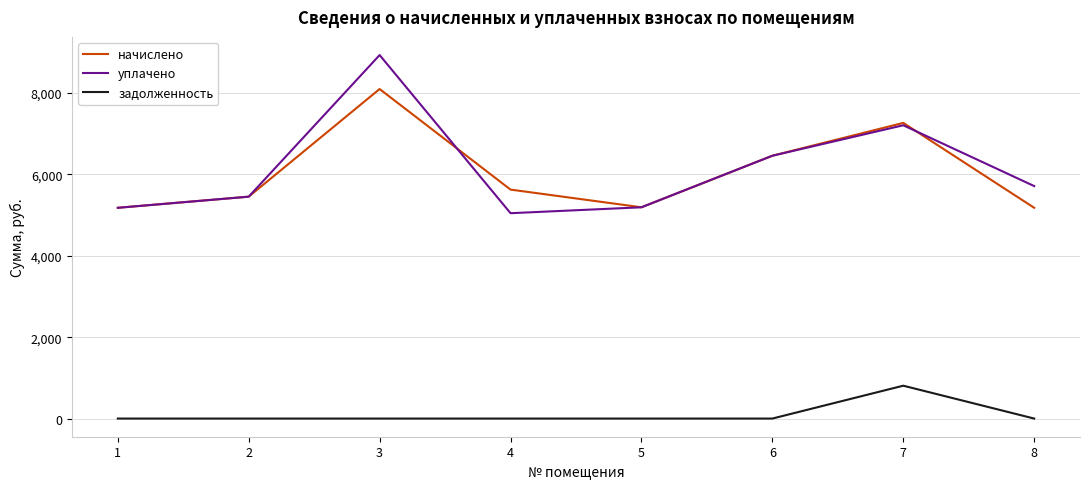

What is the total value across all series at 8?

10892.0